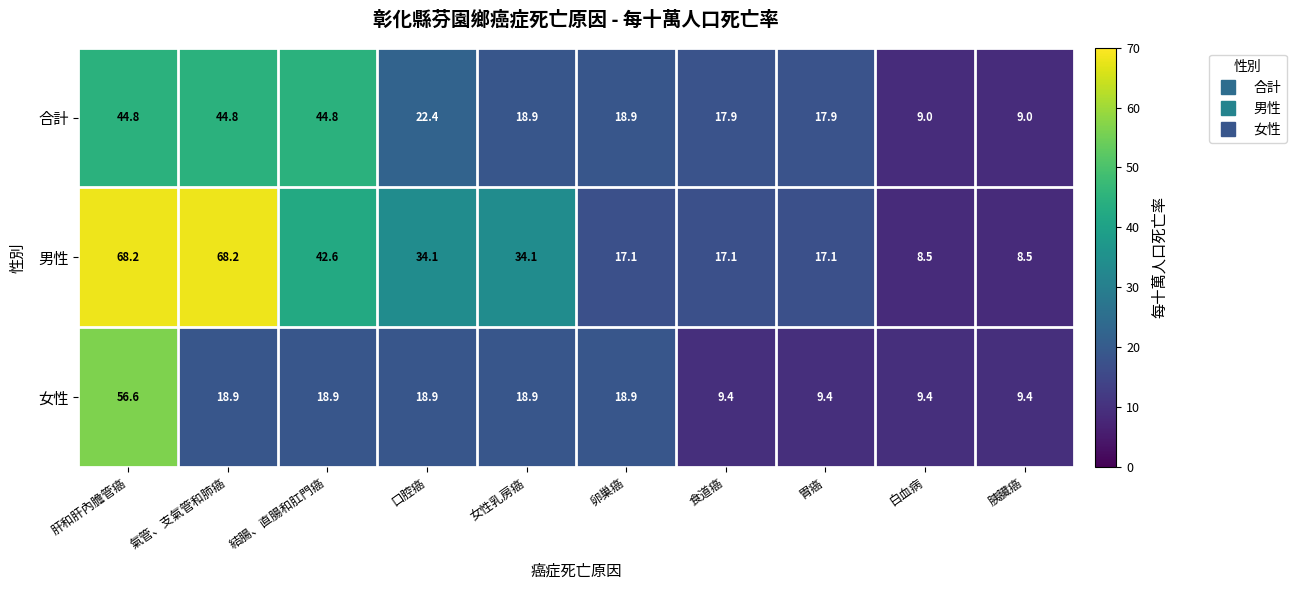

What is the difference between the maximum and second lowest values in the 女性 series?

47.2